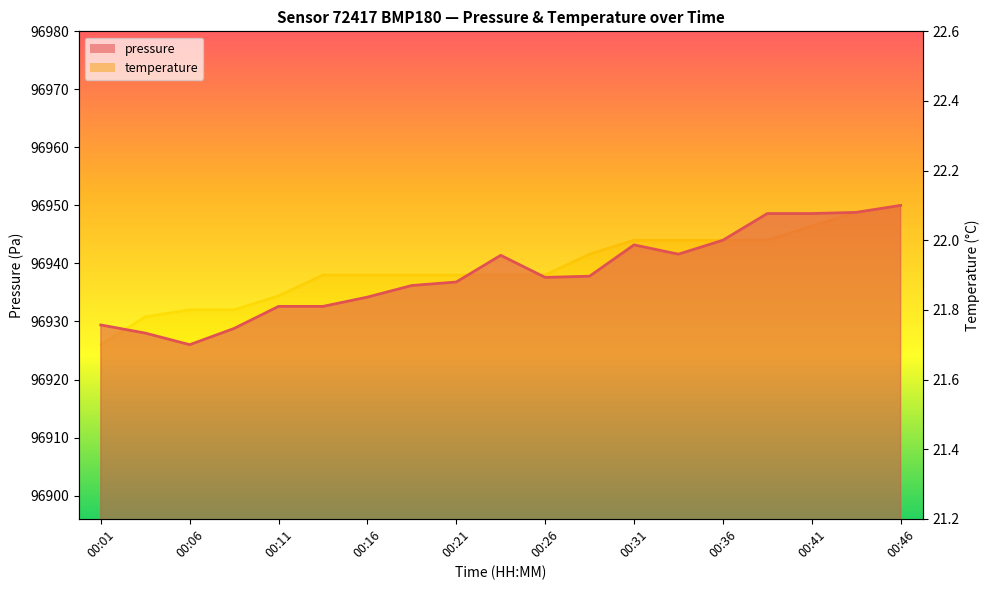

Where is temperature nearest to the value 21?

00:01